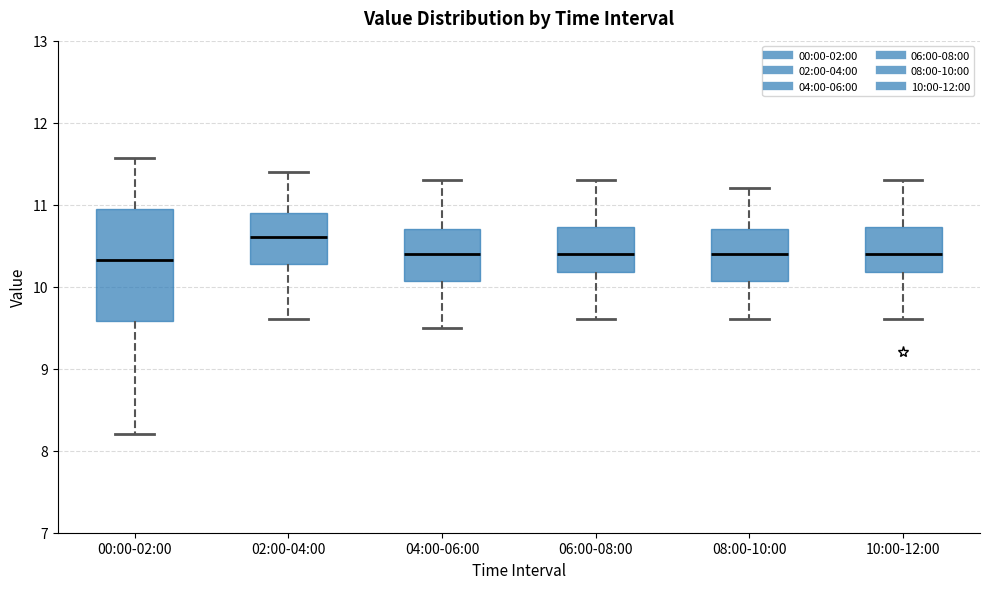

Comparing the boxes themselves (not the whiskers), which one is the tallest?

00:00-02:00